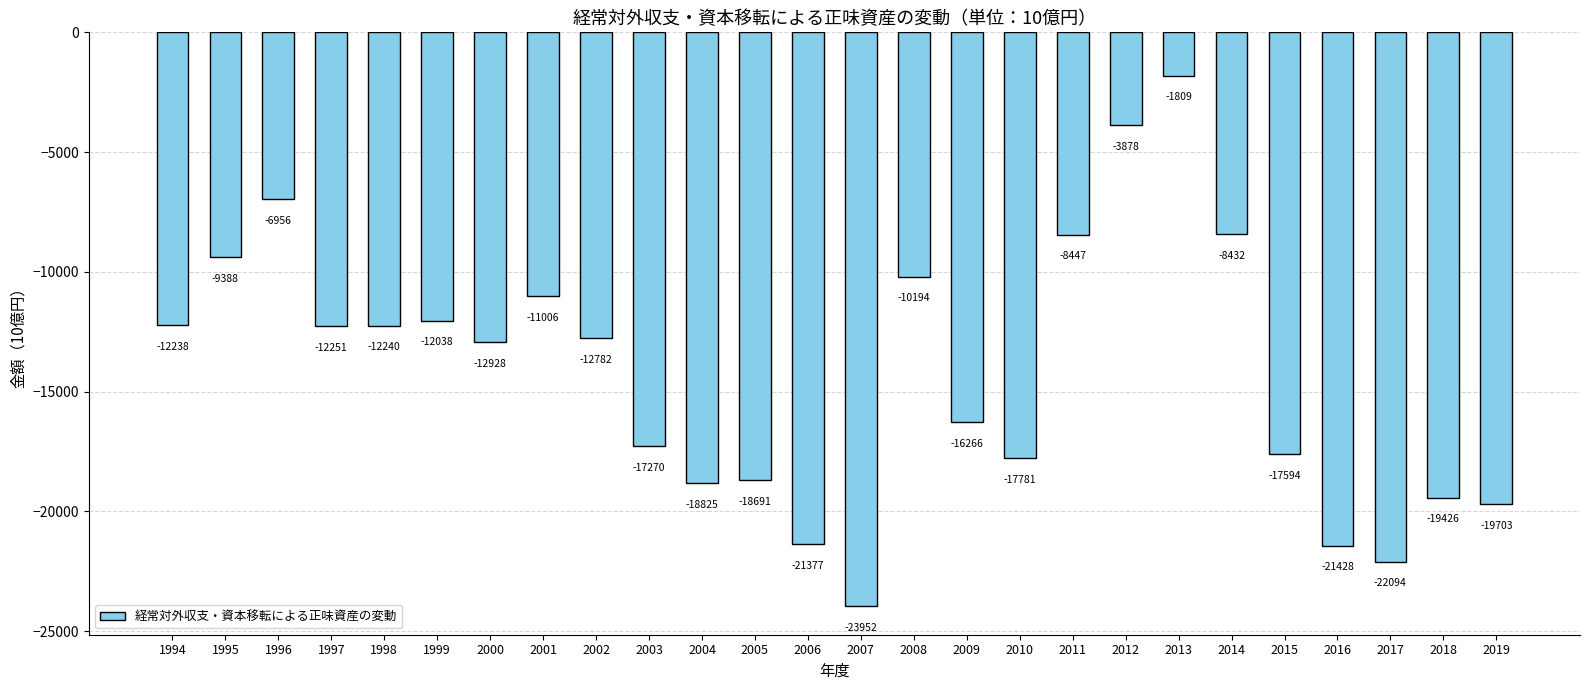

What value does the data have at 2006?

-21377.9